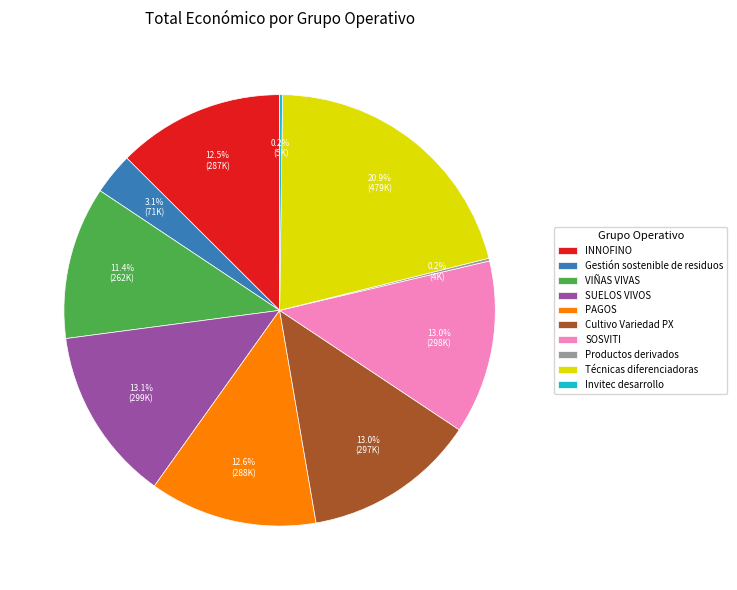

Which category has the biggest portion of the pie?

Técnicas diferenciadoras